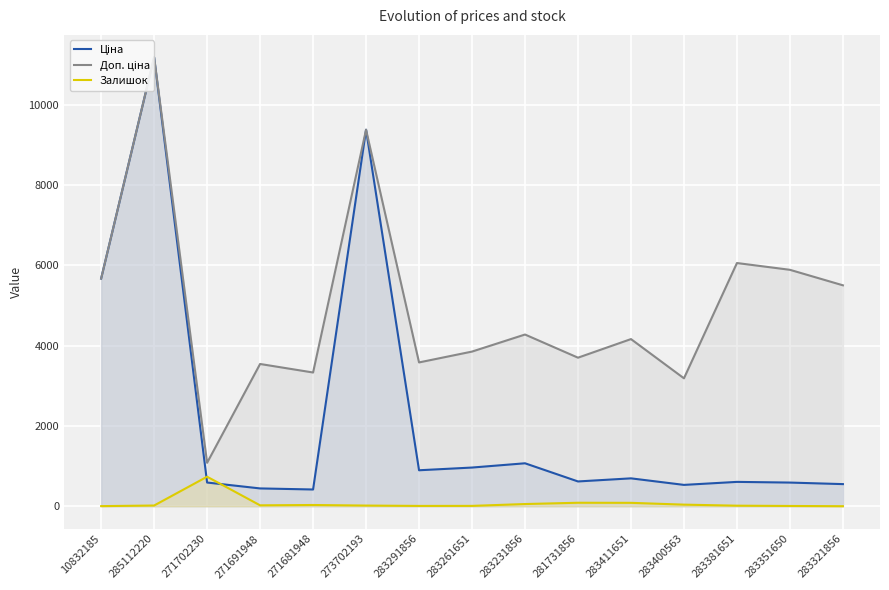

List the labels in order of Залишок value, smallest first.

283321856, 10832185, 283351650, 283291856, 283261651, 283381651, 273702193, 285112220, 271691948, 271681948, 283400563, 283231856, 283411651, 281731856, 271702230